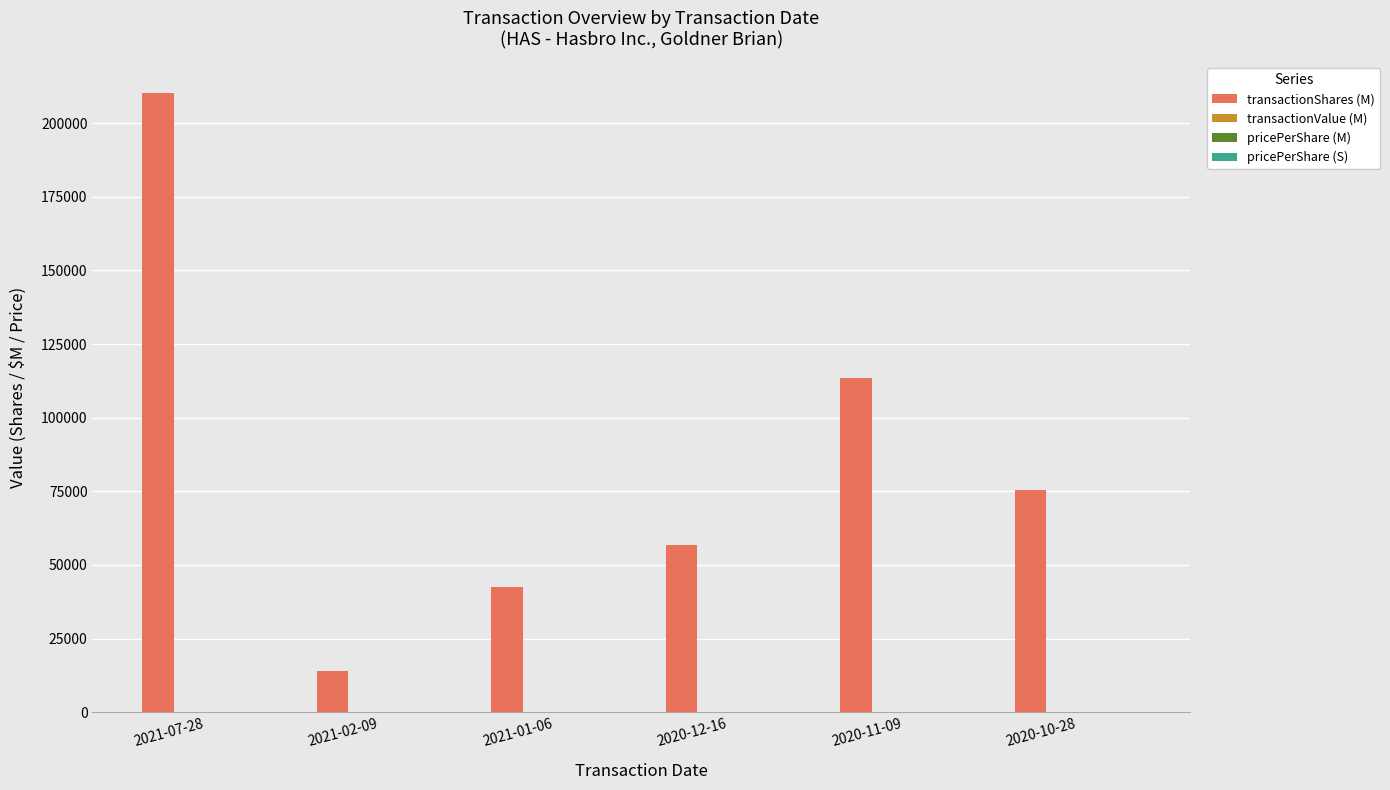

At which category does the chart reach its peak across all series?

2021-07-28